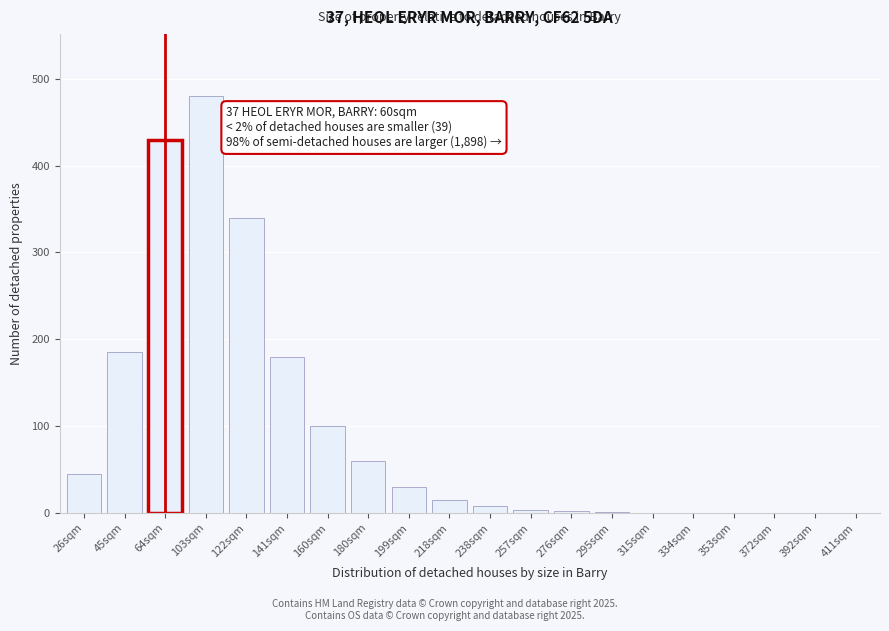

Which has a higher value, 64sqm or 199sqm?

64sqm